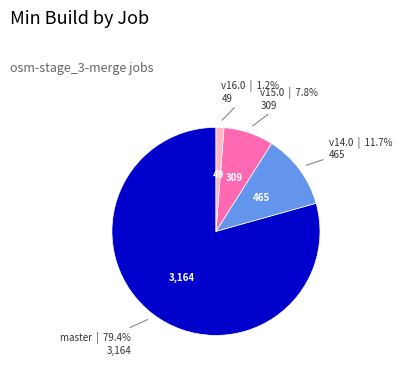

Combined, what portion of the pie is v16.0 and v15.0?

9.0%